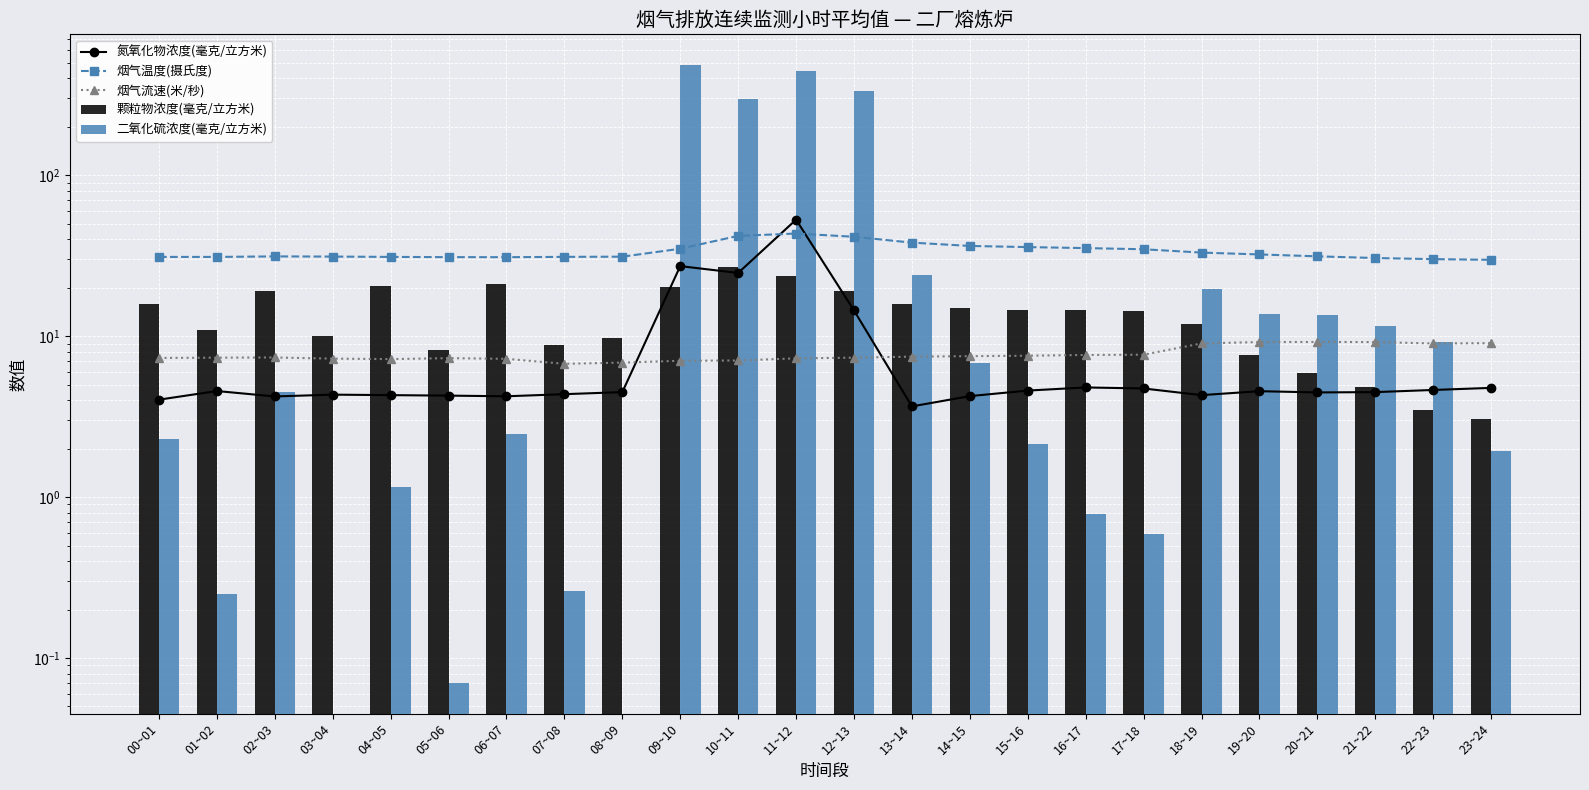

What is the difference between the 氮氧化物浓度(毫克/立方米) values at 14~15 and 17~18?

0.5